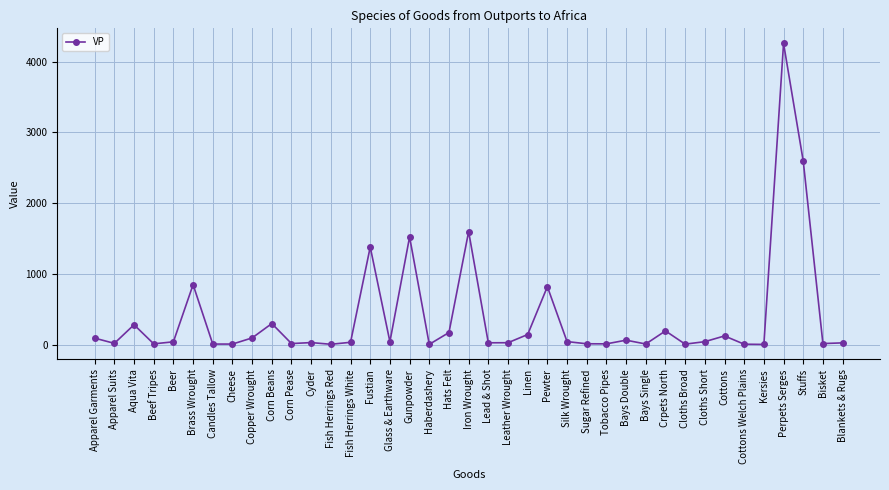

What is the label of the 18th point from the left?

Haberdashery